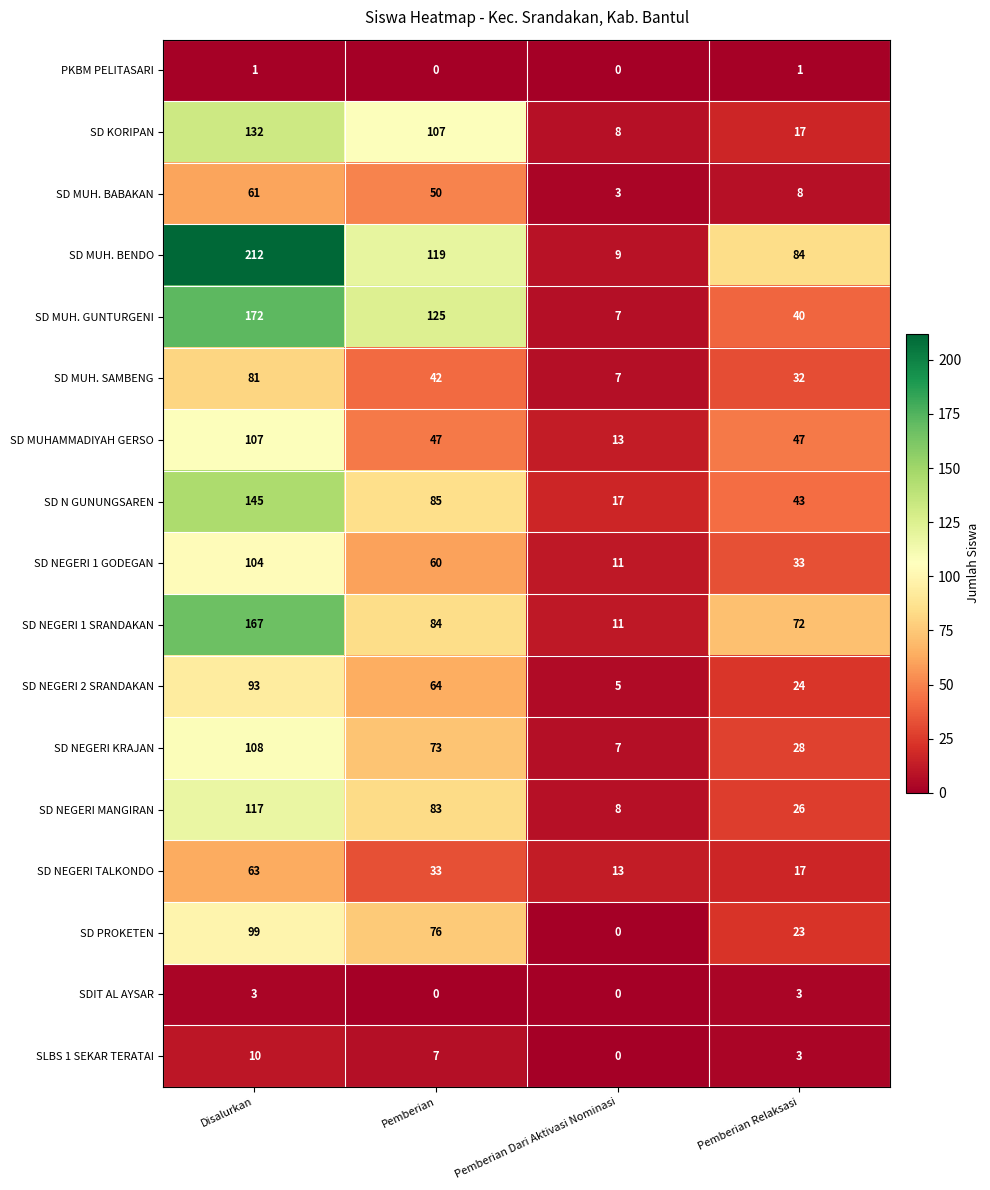

Is the value of SD MUH. SAMBENG at Pemberian Dari Aktivasi Nominasi greater than the value of SLBS 1 SEKAR TERATAI at Pemberian Relaksasi?

Yes